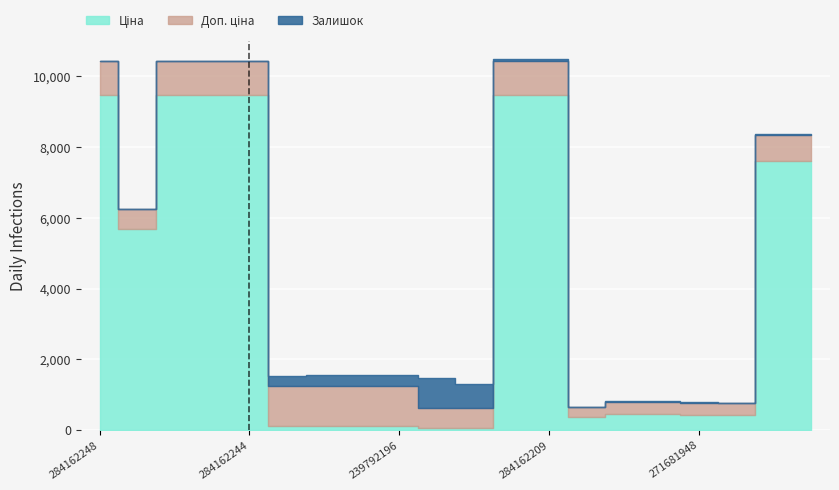

Where is Залишок nearest to the value 422?

247132180